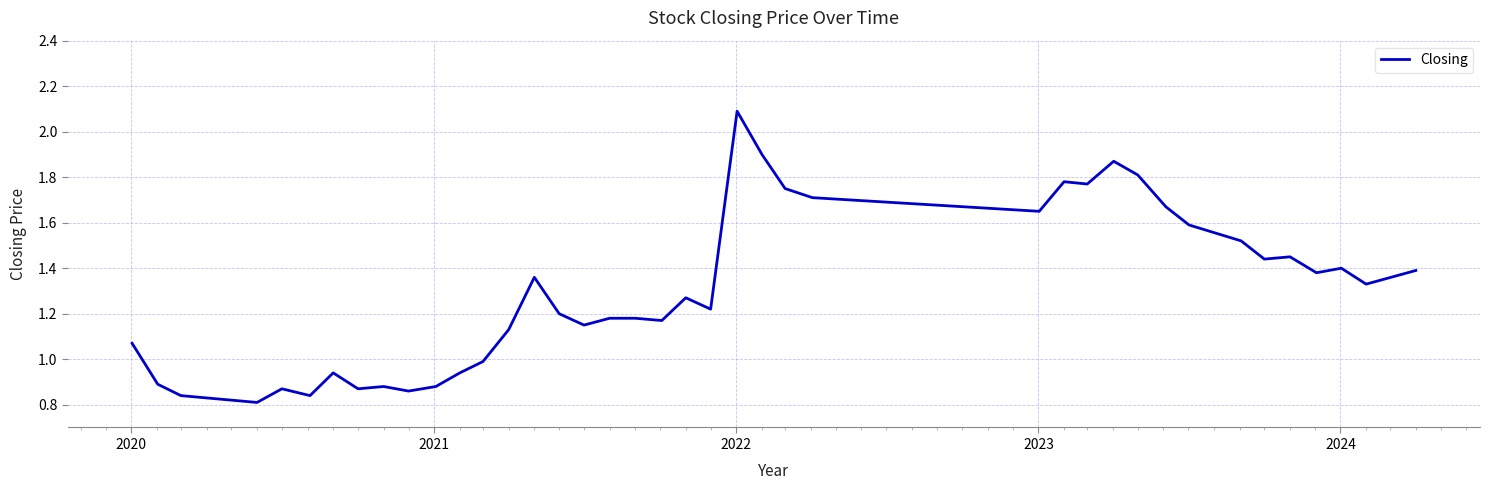

How many series are shown in this chart?

1